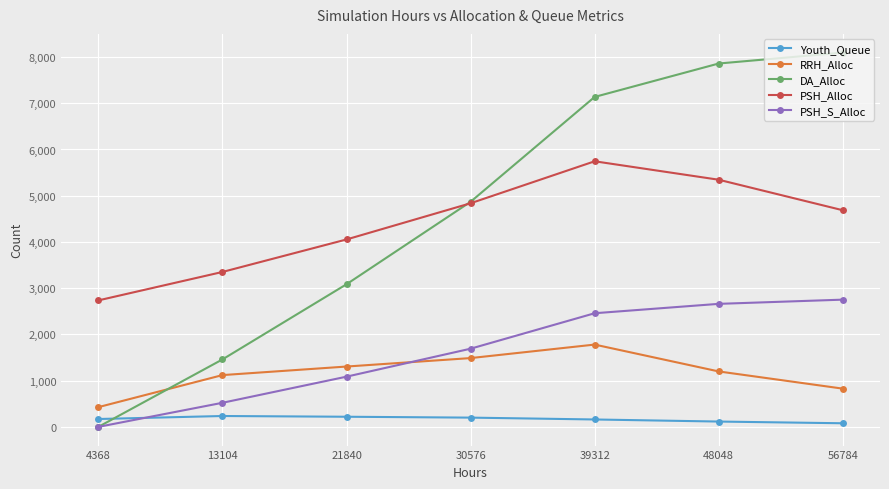

The DA_Alloc series shows 7137 at 39312. True or false?

True